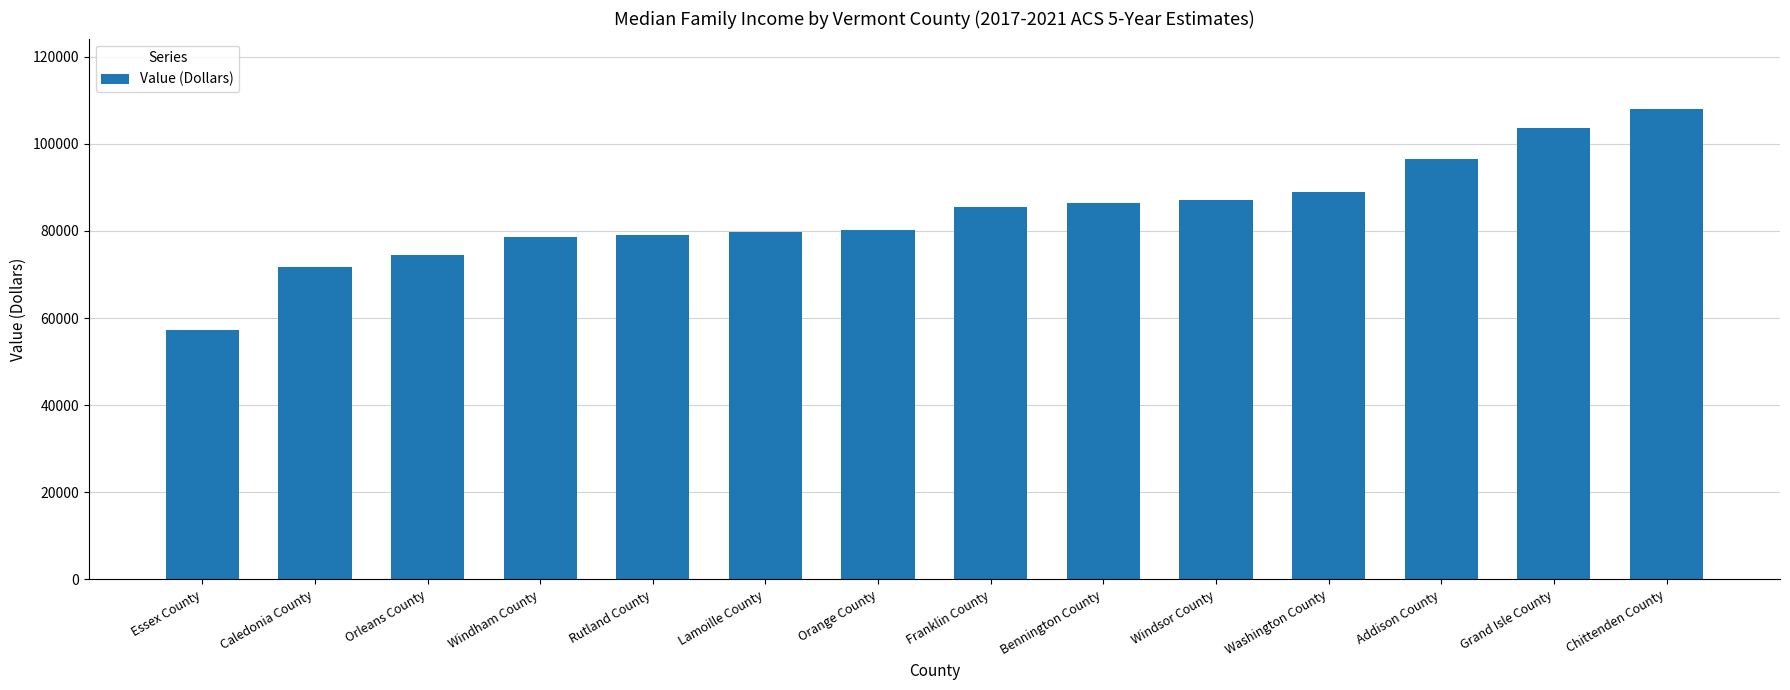

Approximately how many times larger is the value at Windsor County compared to Grand Isle County?

0.8